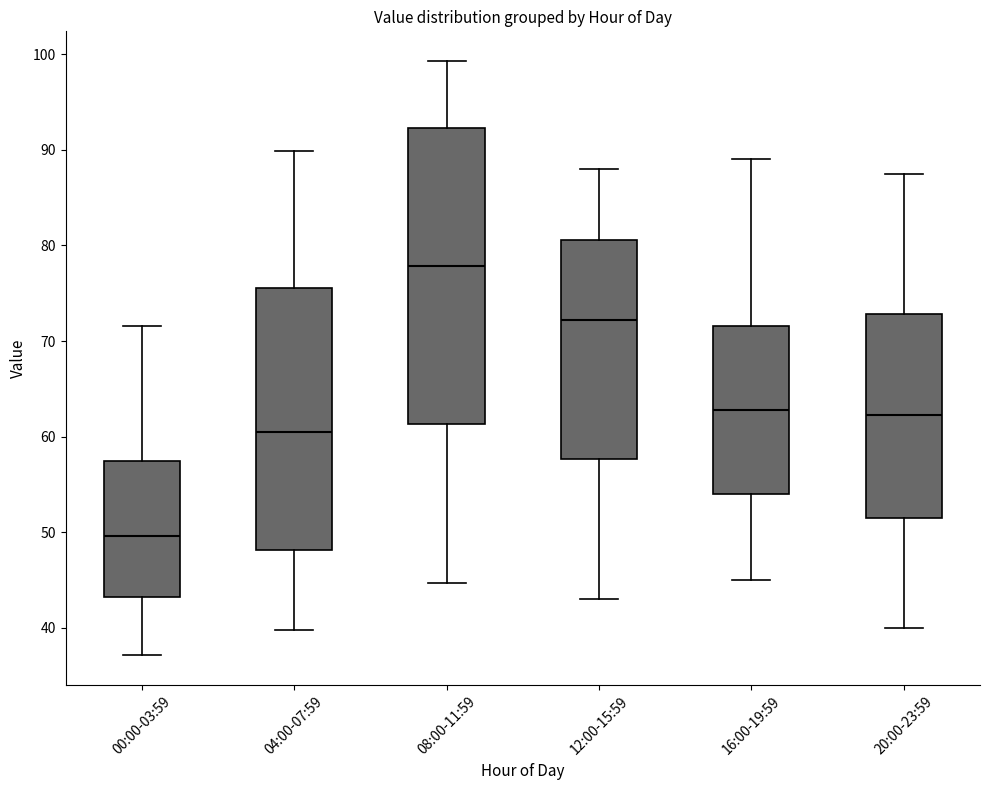

Reading left to right, read every box against the y-axis: the position of its median line, the range the box covers, and the ends of its whiskers. The values are not printed on the chart, so give them approximately, as read against the axis.

00:00-03:59: median 50, box 43 to 57, whiskers 37 to 72
04:00-07:59: median 60, box 48 to 76, whiskers 40 to 90
08:00-11:59: median 78, box 61 to 92, whiskers 45 to 99
12:00-15:59: median 72, box 58 to 81, whiskers 43 to 88
16:00-19:59: median 63, box 54 to 72, whiskers 45 to 89
20:00-23:59: median 62, box 52 to 73, whiskers 40 to 88